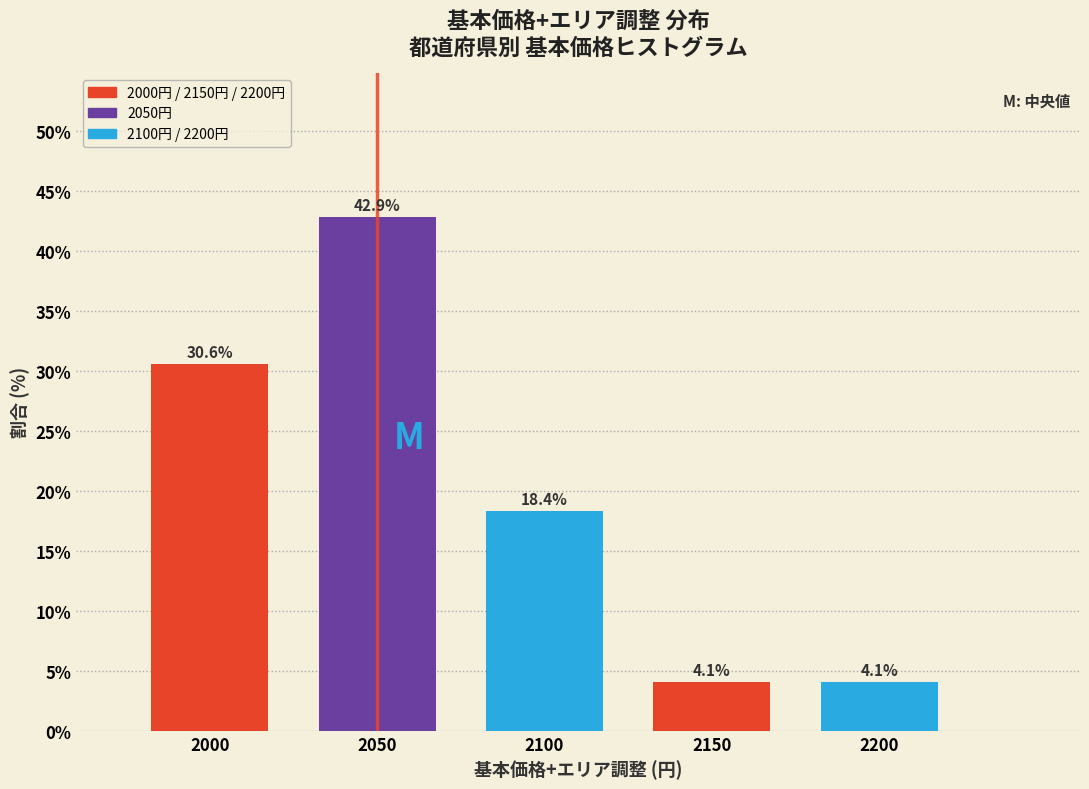

Reading left to right, what are all the values shown in this chart?

2000=30.6	2050=42.9	2100=18.4	2150=4.1	2200=4.1